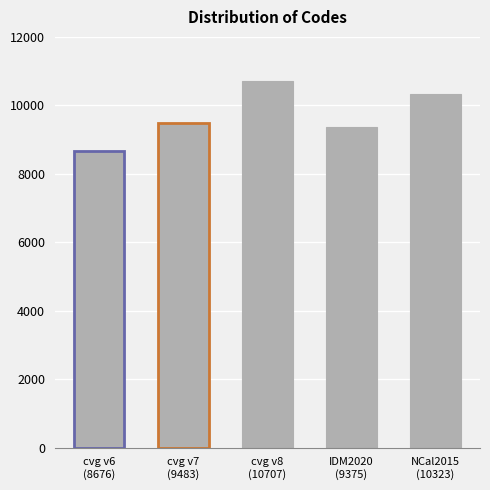

Reading left to right, transcribe all the data shown in this chart.

Canada velocity grid v6=8676	Canada velocity grid v7=9483	Canada velocity grid v8=10707	Indonesian Deformation Model 2020=9375	New Caledonia velocity model 2015=10323